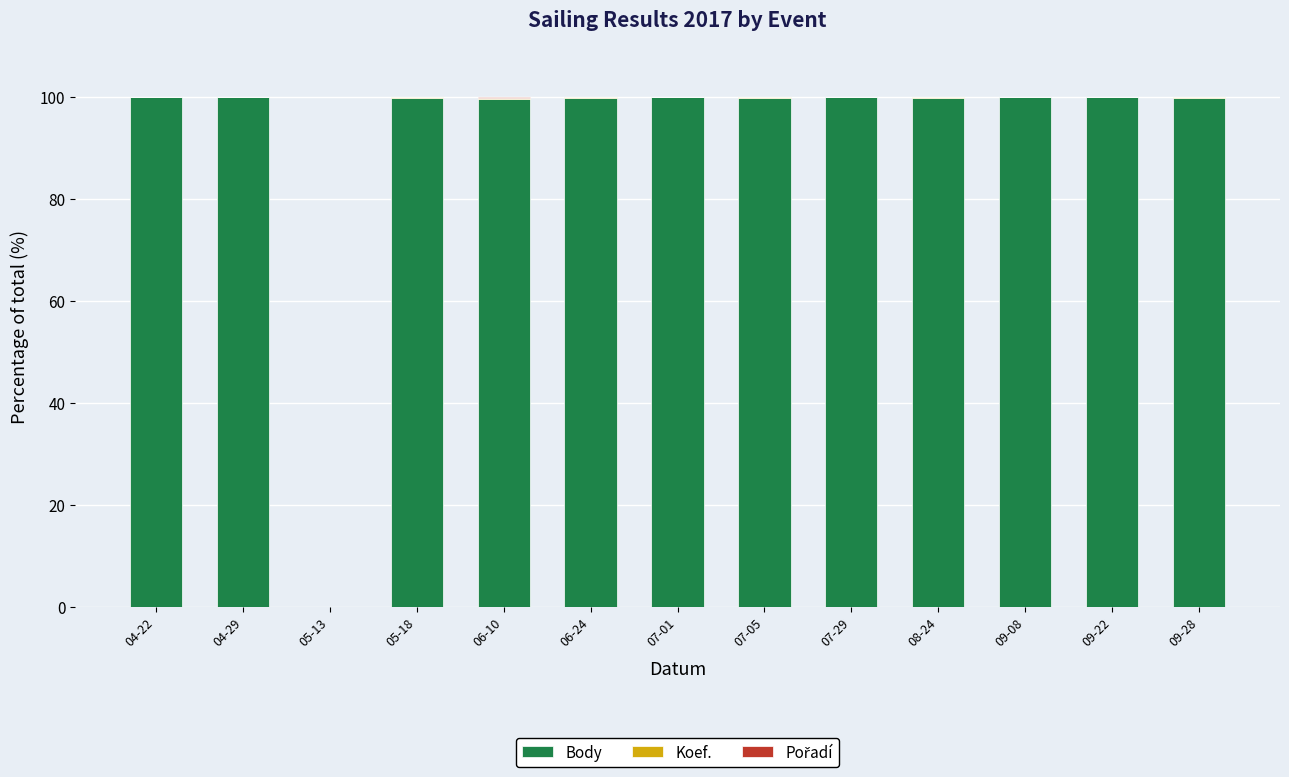

Is it true that Body equals 99.7 at 07-05?

True